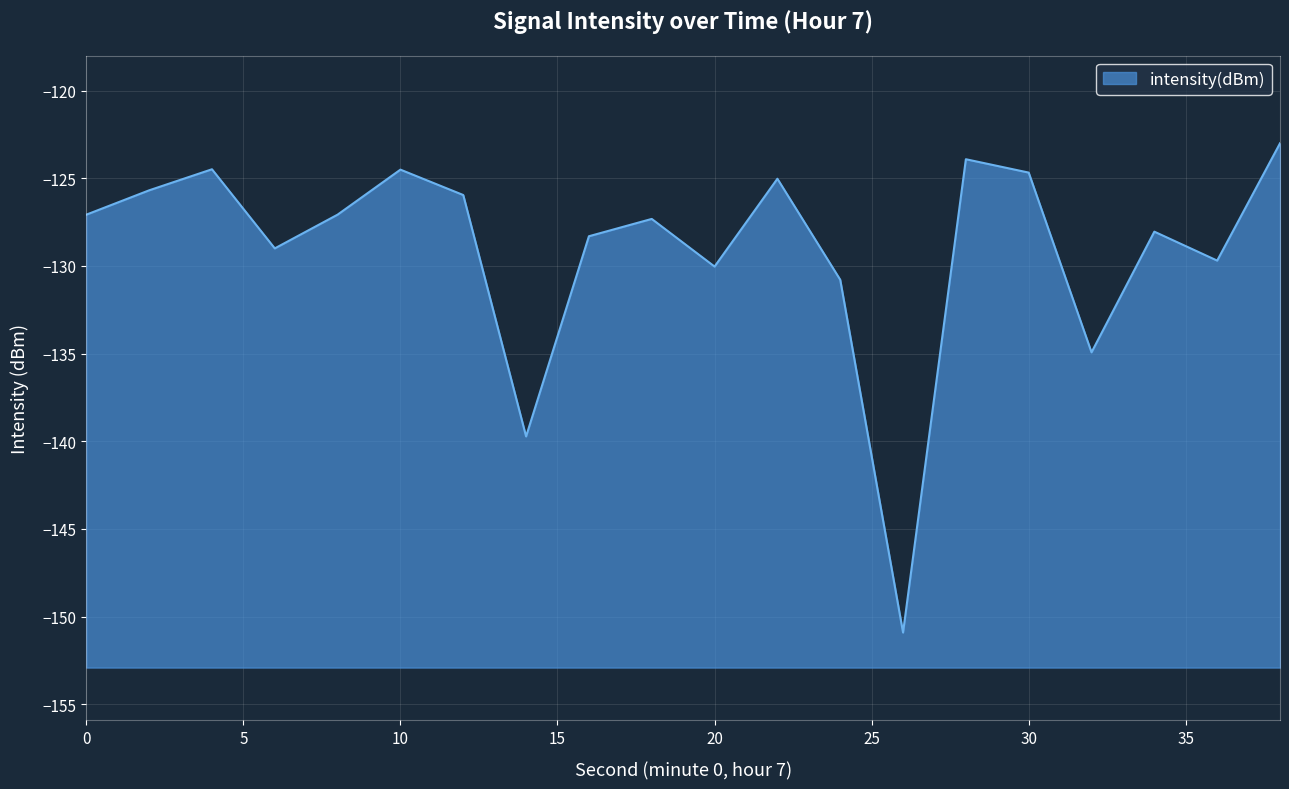

What is the difference between the second highest and second lowest values?

15.8